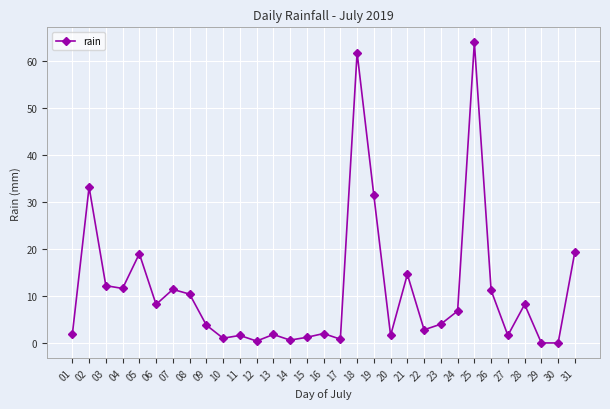

What is the change in value from 05 to 20?

-17.4